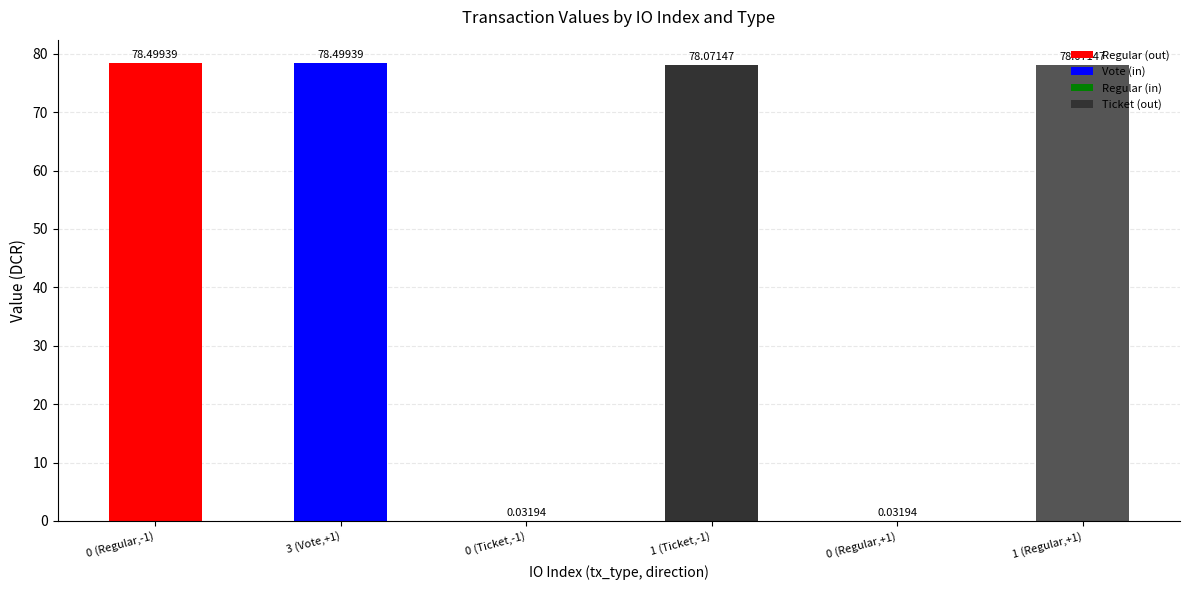

What is the ratio of the value at 3 (Vote,+1) to the value at 1 (Ticket,-1)?

1.0